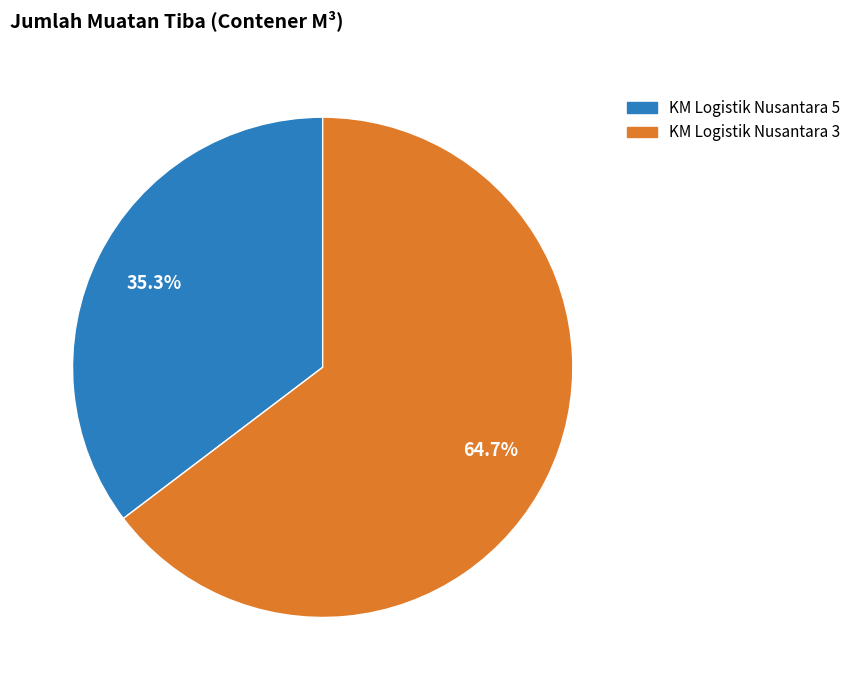

Is there any slice that represents more than half of the pie?

Yes